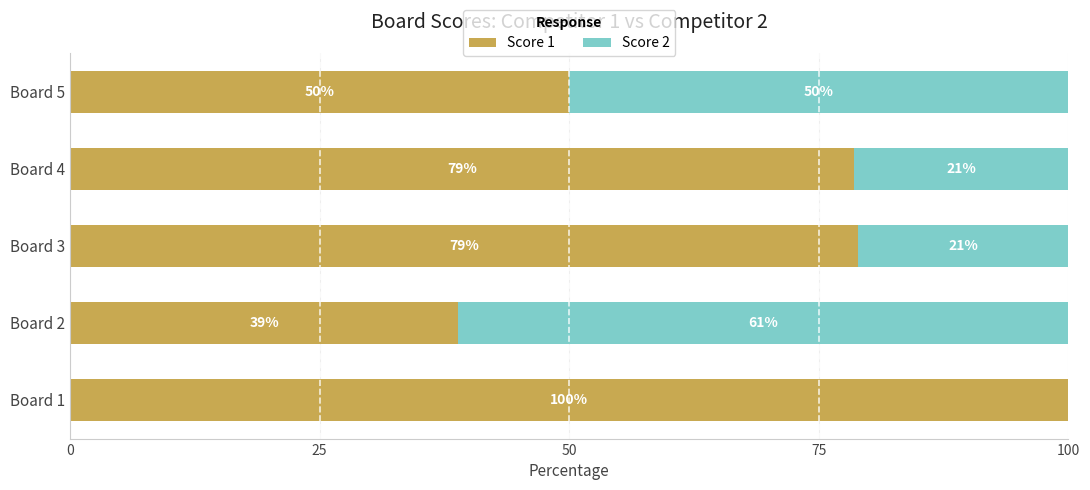

What is the total value across all series at Board 4?

100.0